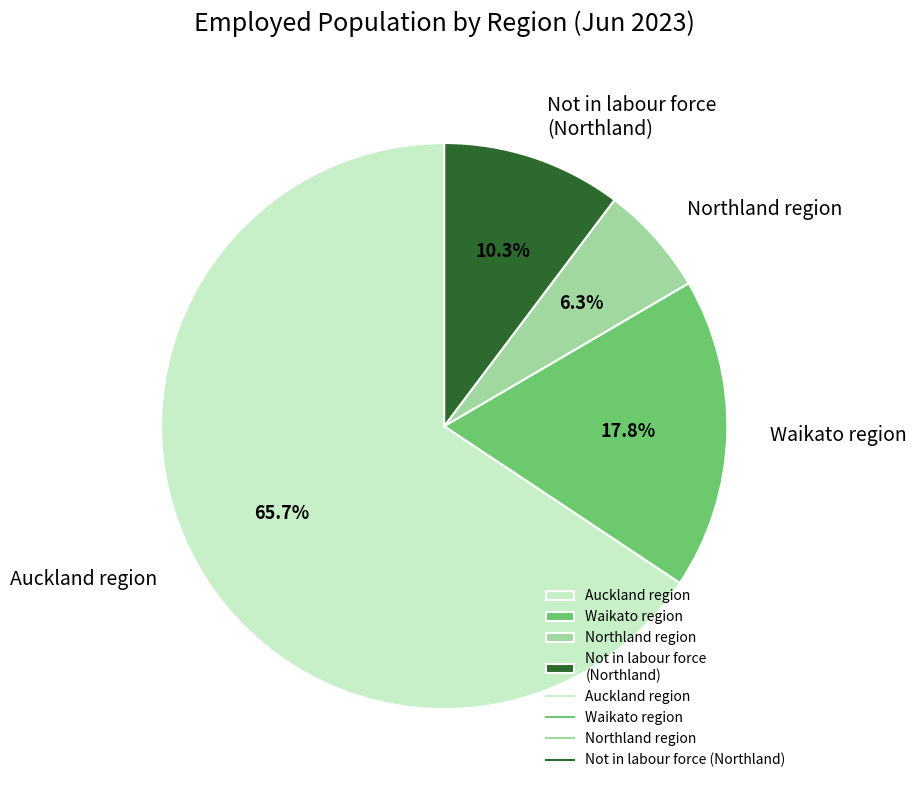

Combined, do Waikato region and Not in labour force (Northland) account for over 50%?

No